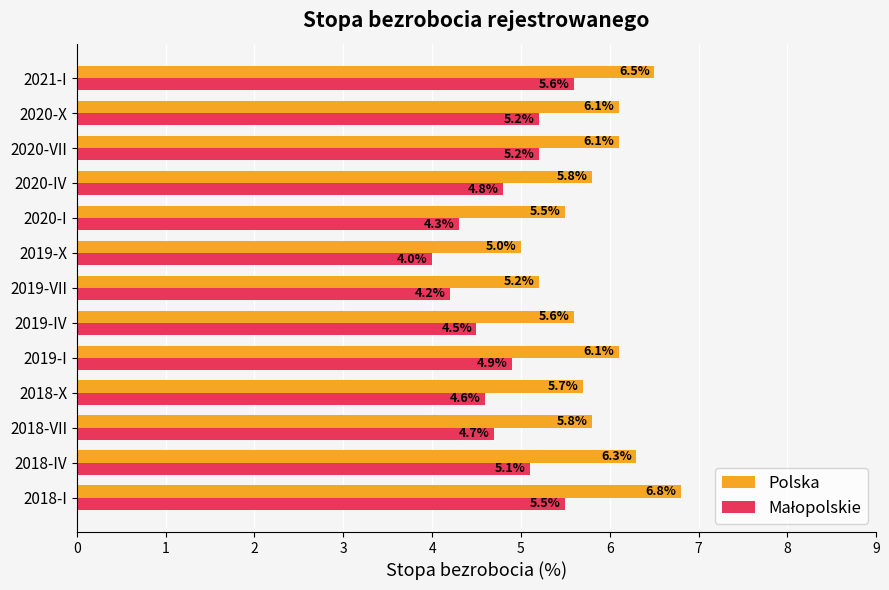

What is the smallest value displayed?

4.0